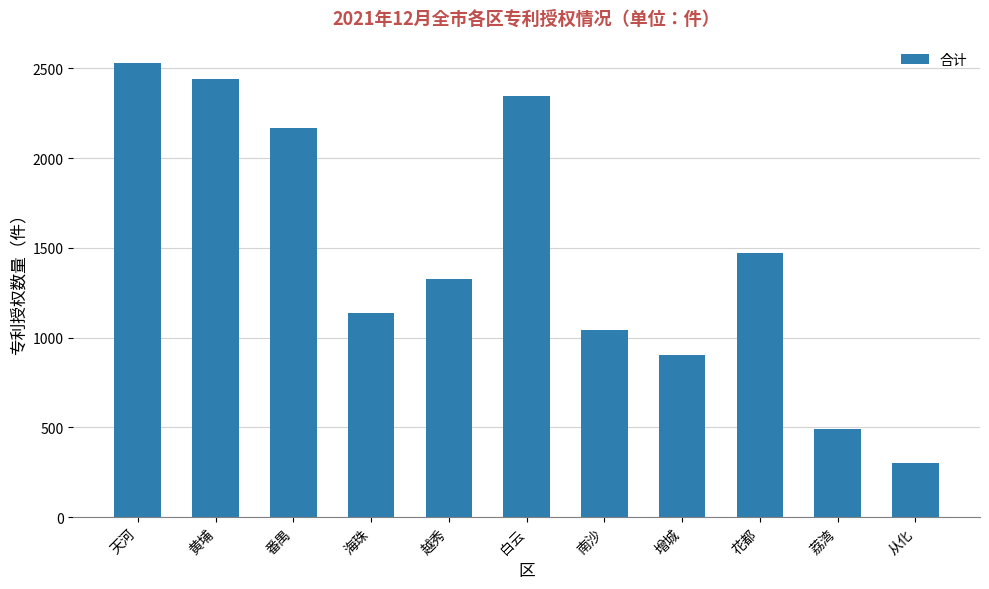

Reading left to right, list all the values displayed in this chart.

天河=2528	黄埔=2442	番禺=2168	海珠=1137	越秀=1328	白云=2345	南沙=1041	增城=902	花都=1474	荔湾=489	从化=300